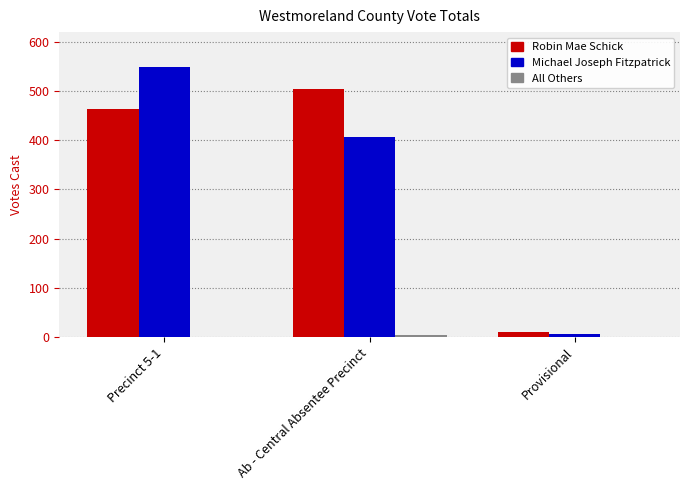

Read the Michael Joseph Fitzpatrick value at Precinct 5-1, to the nearest 10.

550